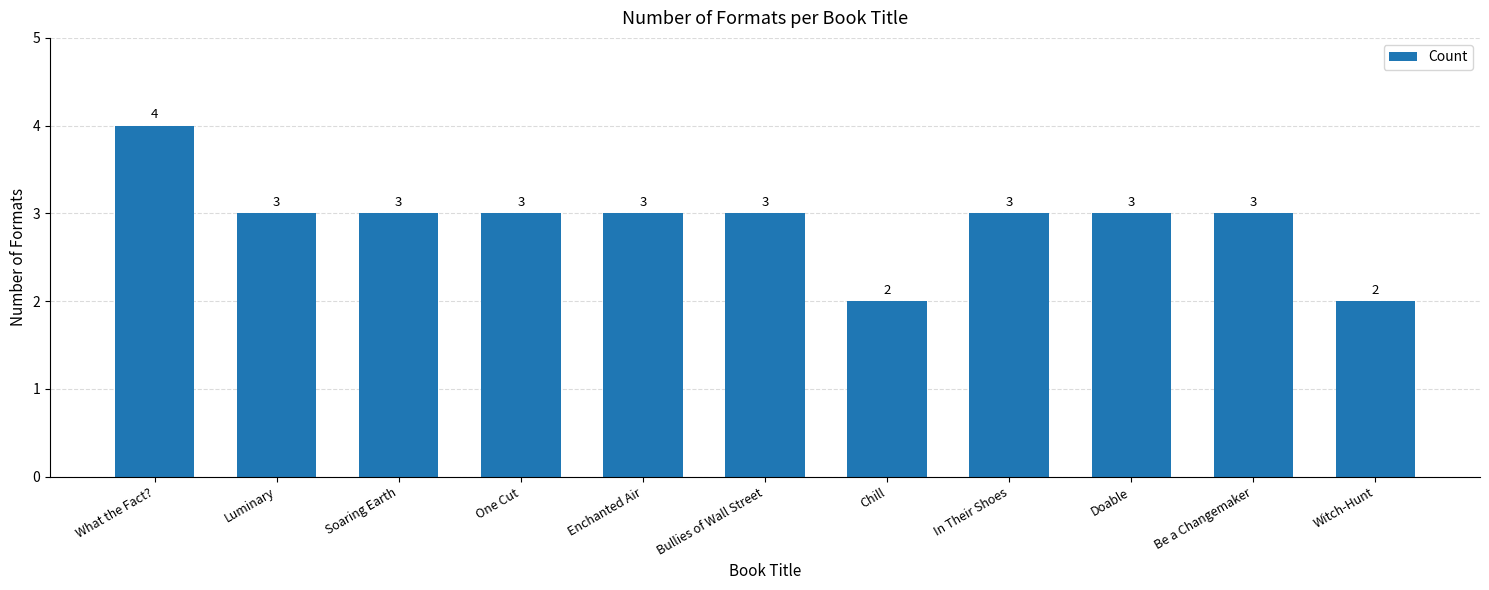

What is the minimum value shown in the chart?

2